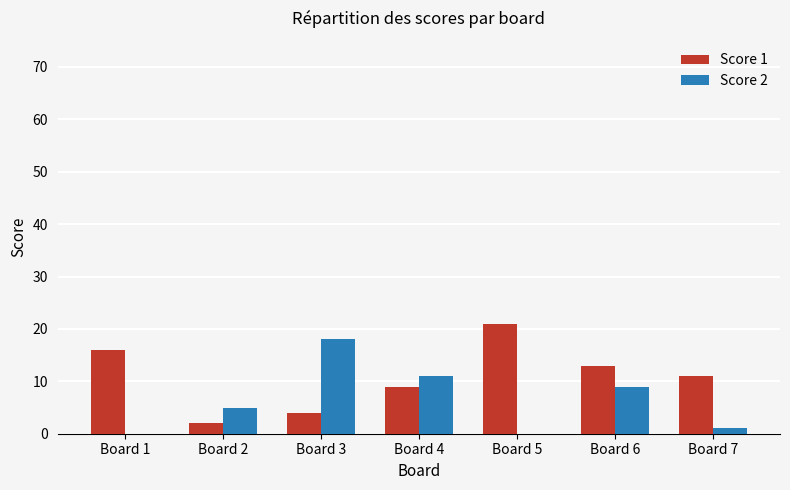

Which category has the highest value across all series?

Board 5